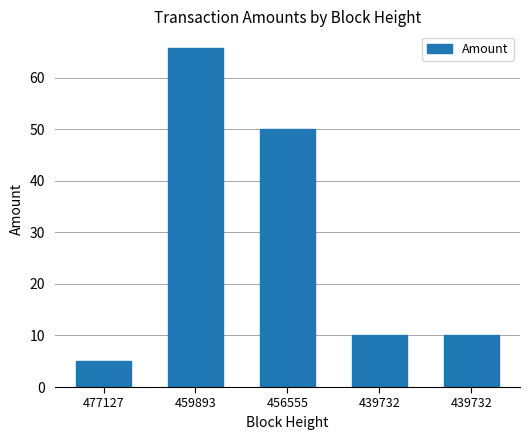

Reading left to right, extract all data points from this chart.

477127=5.0	459893=65.7	456555=50.0	439732=10.0	439732=10.0